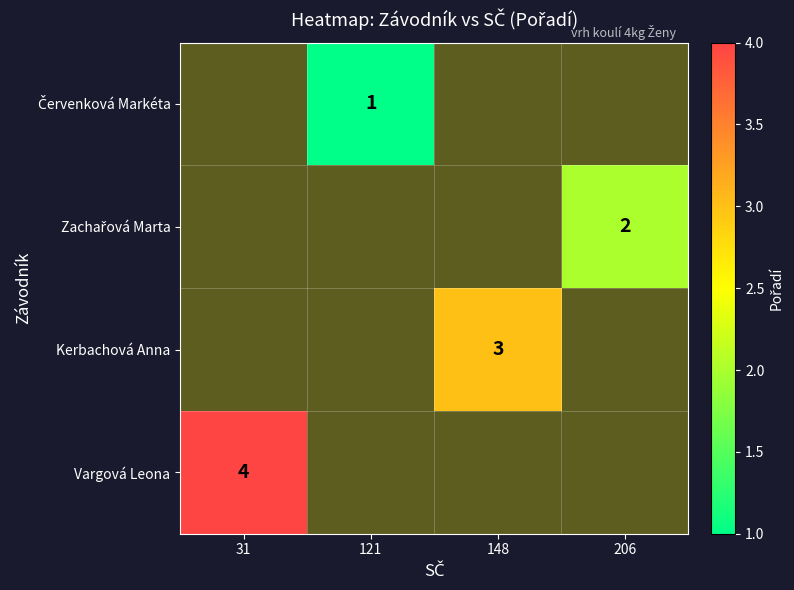

Which label corresponds to the smallest value in the chart?

121